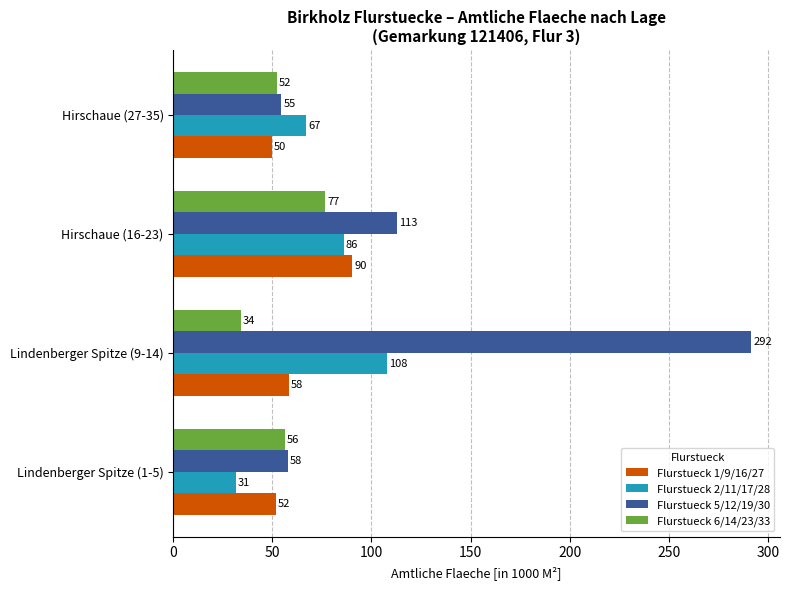

At which label does Flurstueck 6/14/23/33 reach its minimum?

Lindenberger Spitze (9-14)